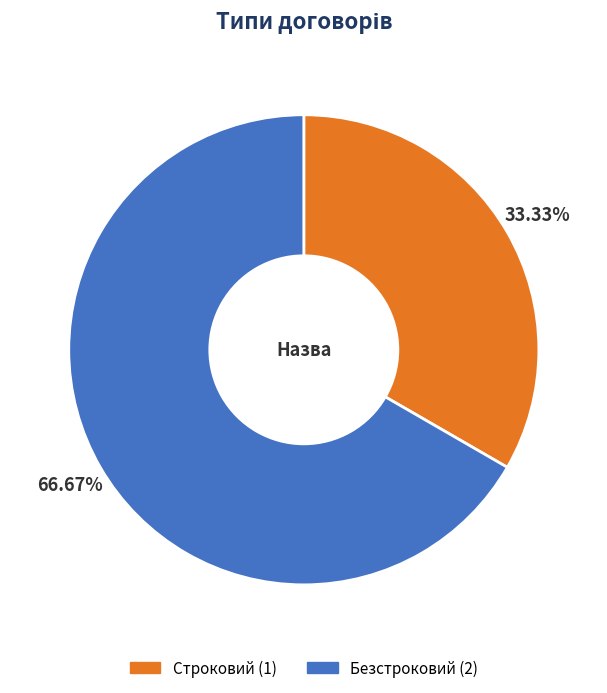

Which slice is the largest?

Безстроковий